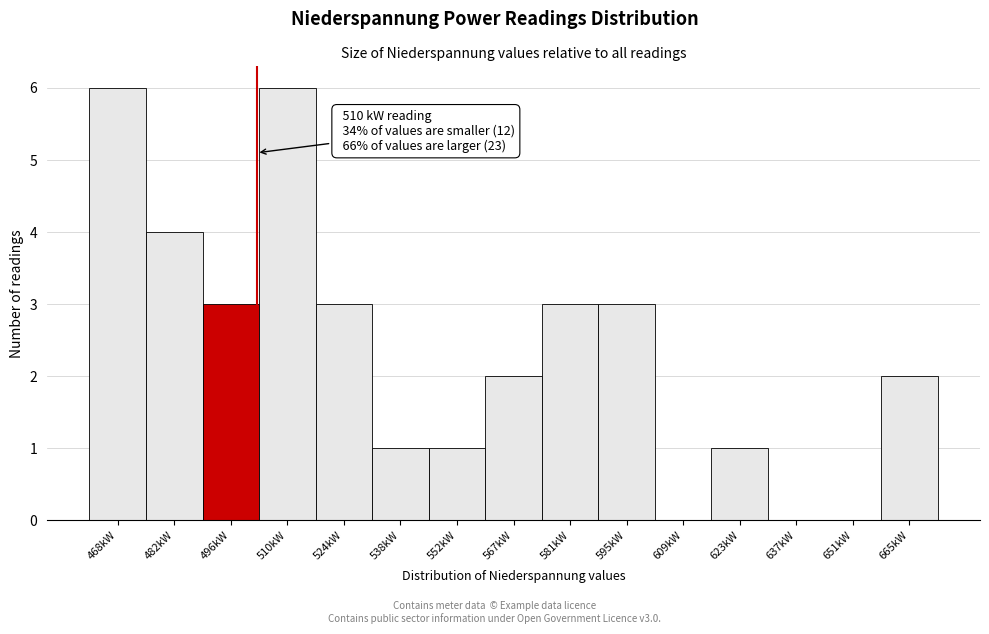

Reading left to right, extract all data points from this chart.

468kW=6	482kW=4	496kW=3	510kW=6	524kW=3	538kW=1	552kW=1	567kW=2	581kW=3	595kW=3	609kW=0	623kW=1	637kW=0	651kW=0	665kW=2